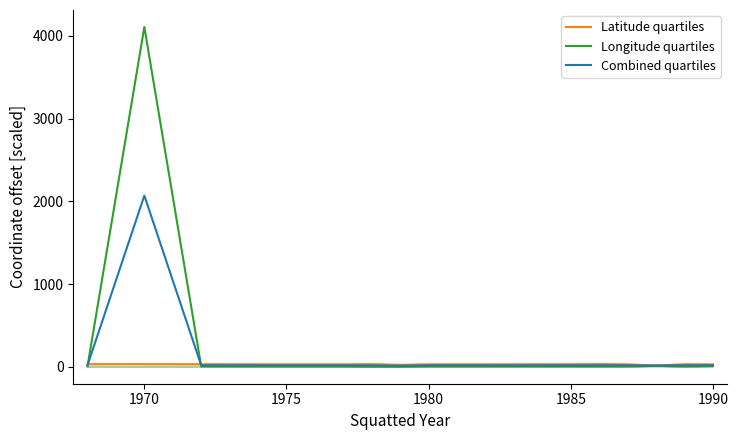

At which category is the sum across all series the highest?

1970